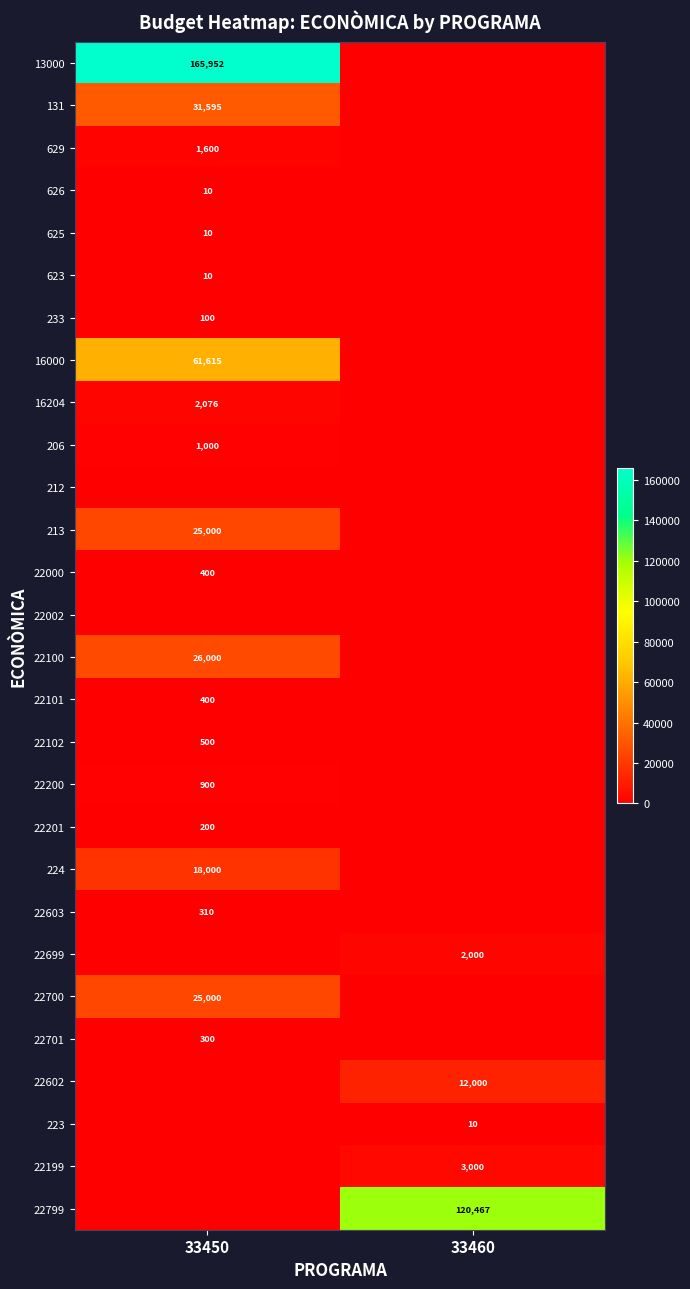

True or false: 623 has a value of 10 at 33450.

True